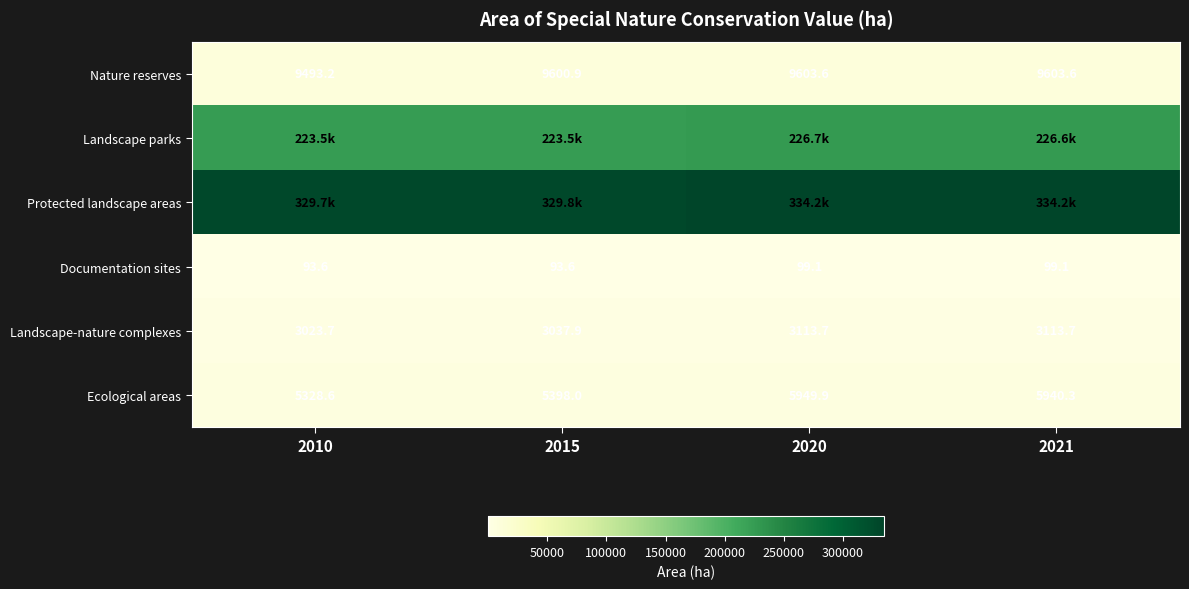

Is it true that Nature reserves equals 9603.6 at 2020?

True